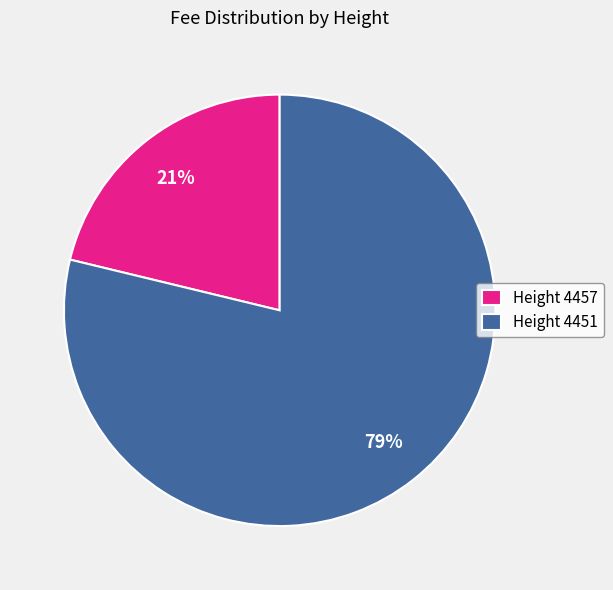

Is there any slice that represents more than half of the pie?

Yes